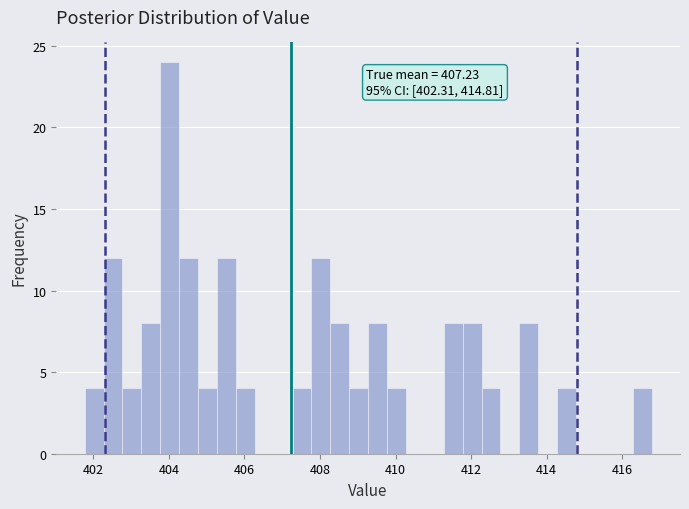

Read against the x-axis, roughly where is the centre of the tallest bar?

404.0